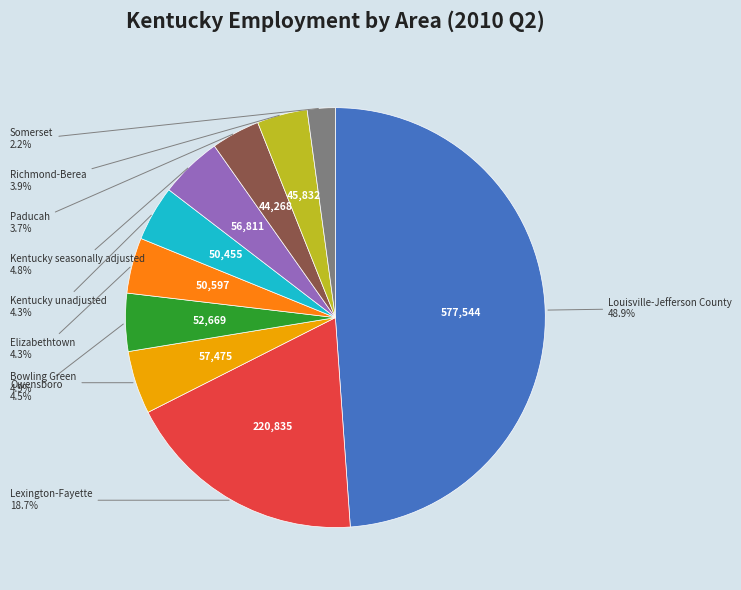

Is there a majority slice in this chart?

No